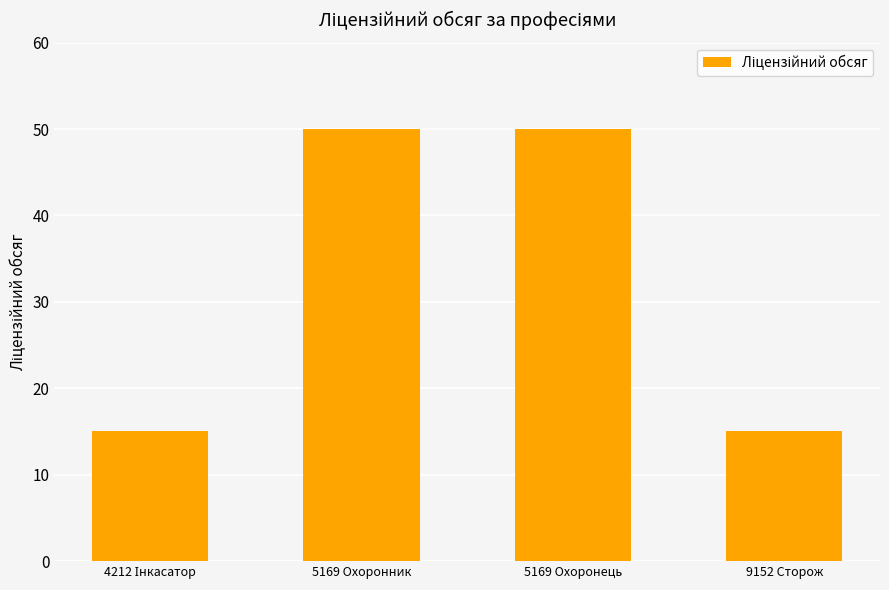

What is the change in value from 5169 Охоронник to 9152 Сторож?

-35